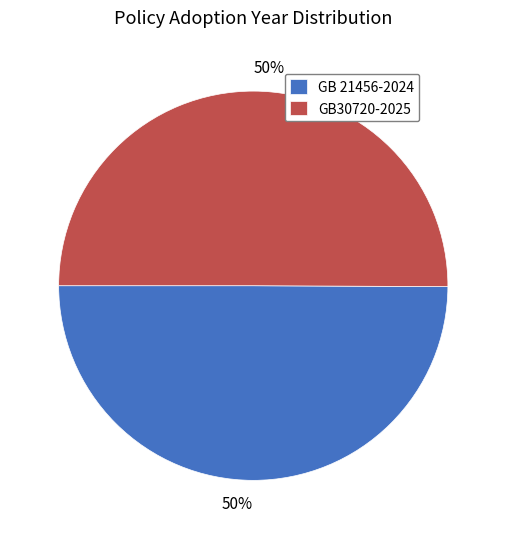

Is it true that GB30720-2025 is 62% of the pie?

False